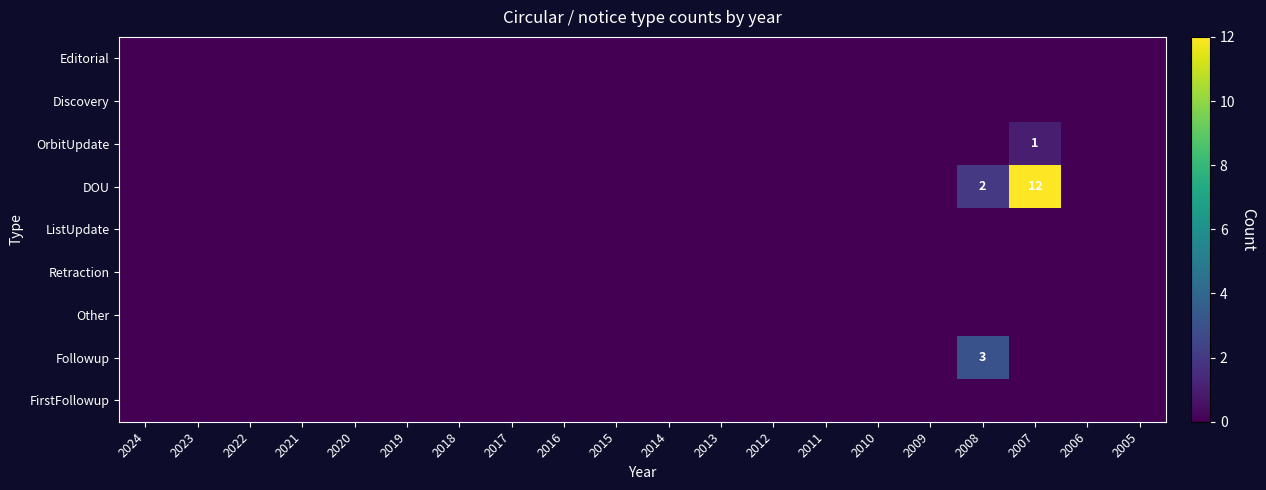

Which category has the lowest value in the Followup series?

2024